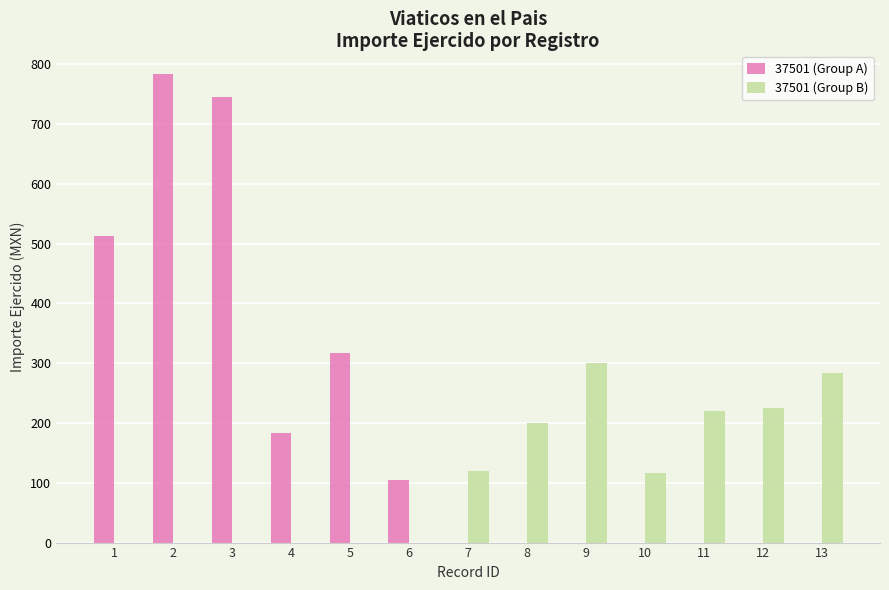

Which series changed the most between 10 and 12?

37501 (Group B)